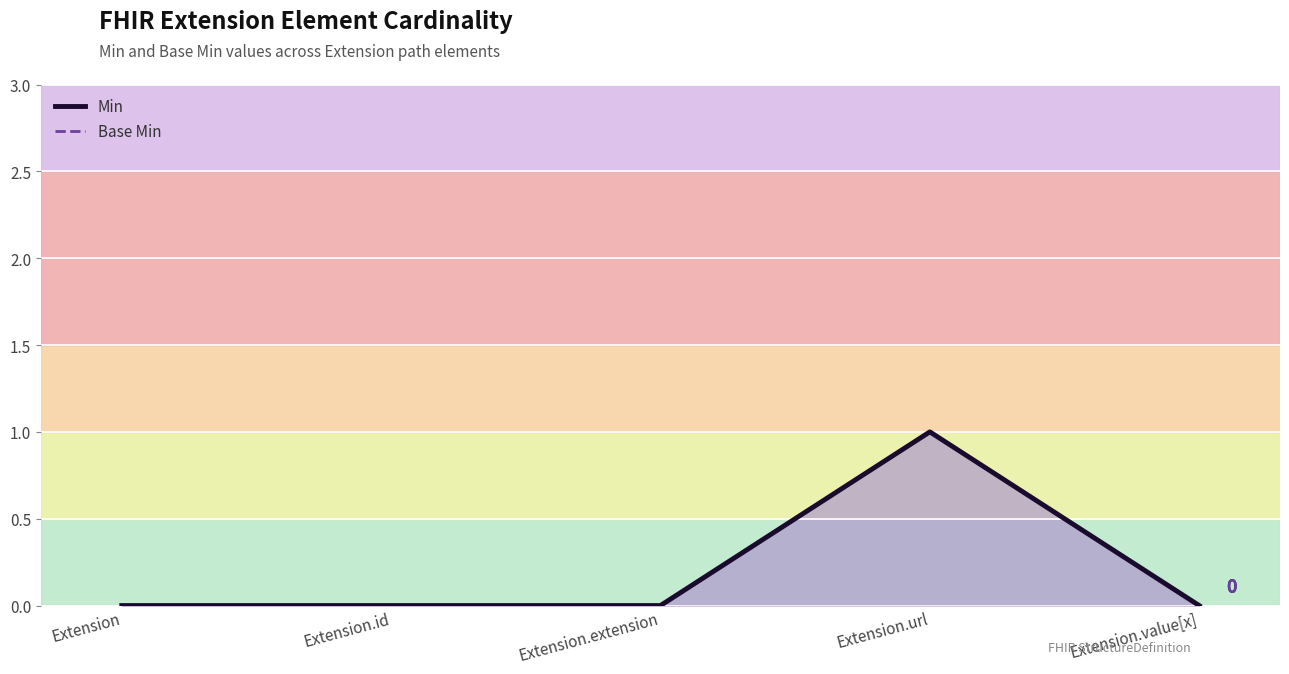

What is the highest value of the Min series?

1